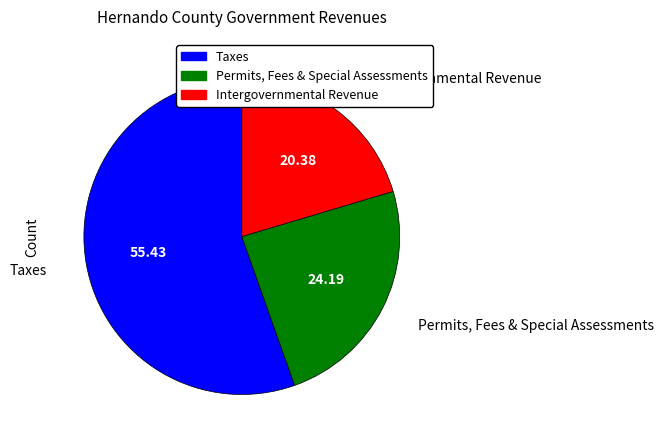

What is the smallest slice in the pie chart?

Intergovernmental Revenue